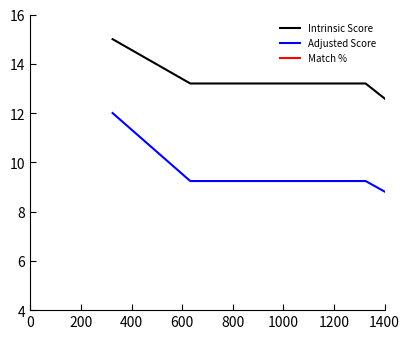

What are all the series names shown in the legend?

Intrinsic Score, Adjusted Score, Match %